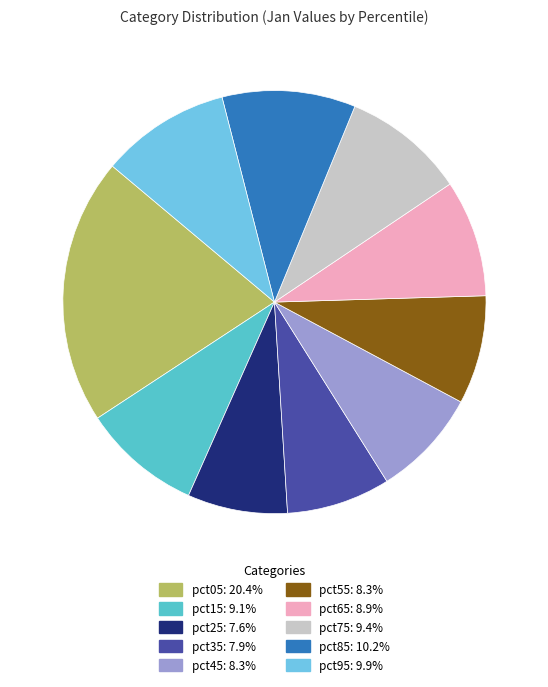

How many slices are in this pie chart?

10